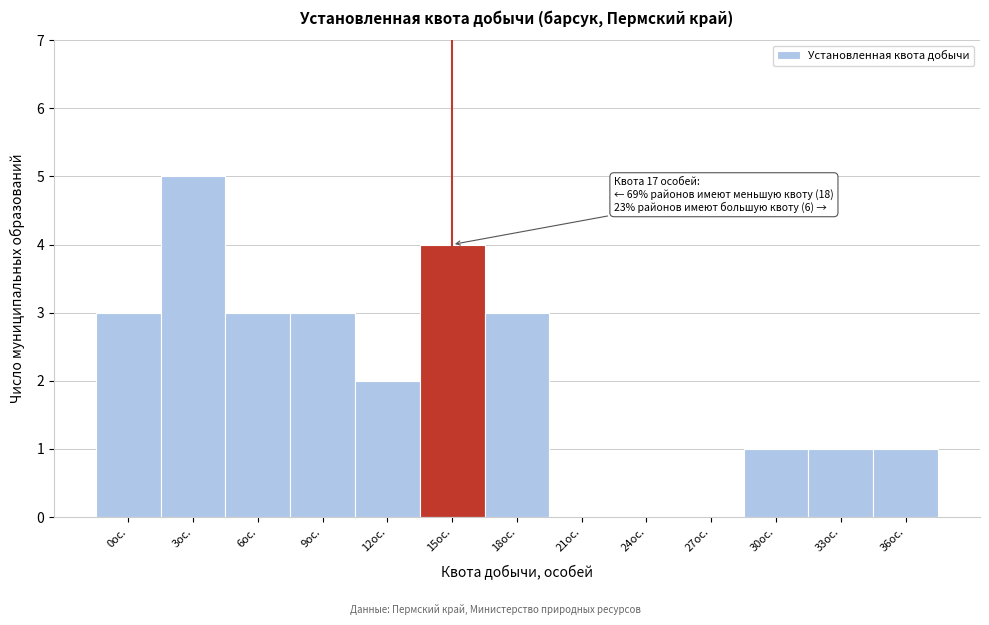

Reading left to right, transcribe all the data shown in this chart.

0ос.=3	3ос.=5	6ос.=3	9ос.=3	12ос.=2	15ос.=4	18ос.=3	21ос.=0	24ос.=0	27ос.=0	30ос.=1	33ос.=1	36ос.=1